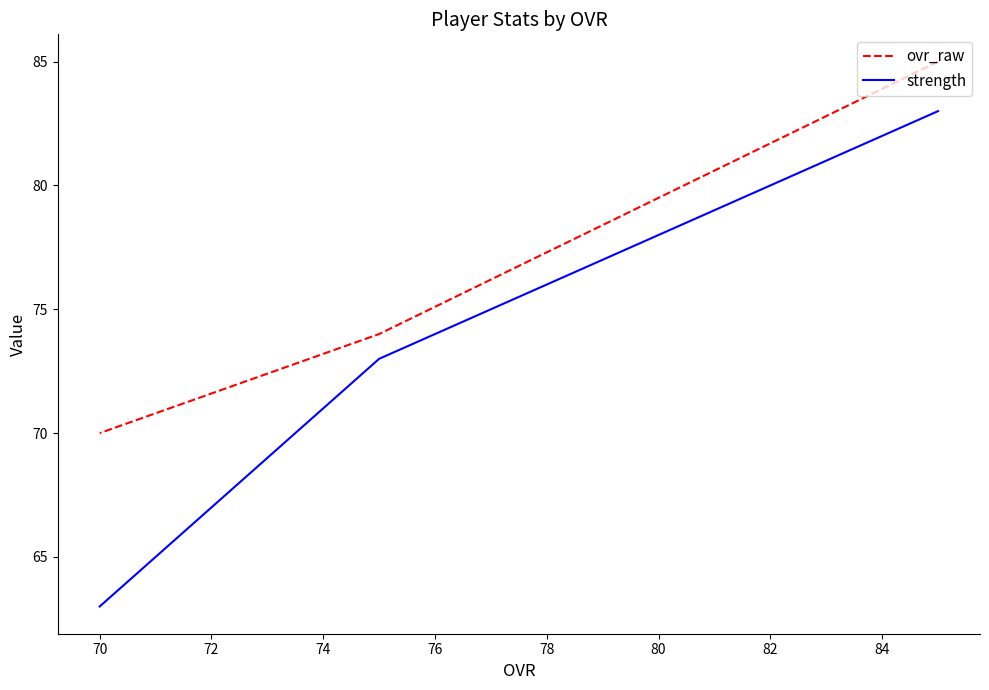

What are all the series names shown in the legend?

ovr_raw, strength